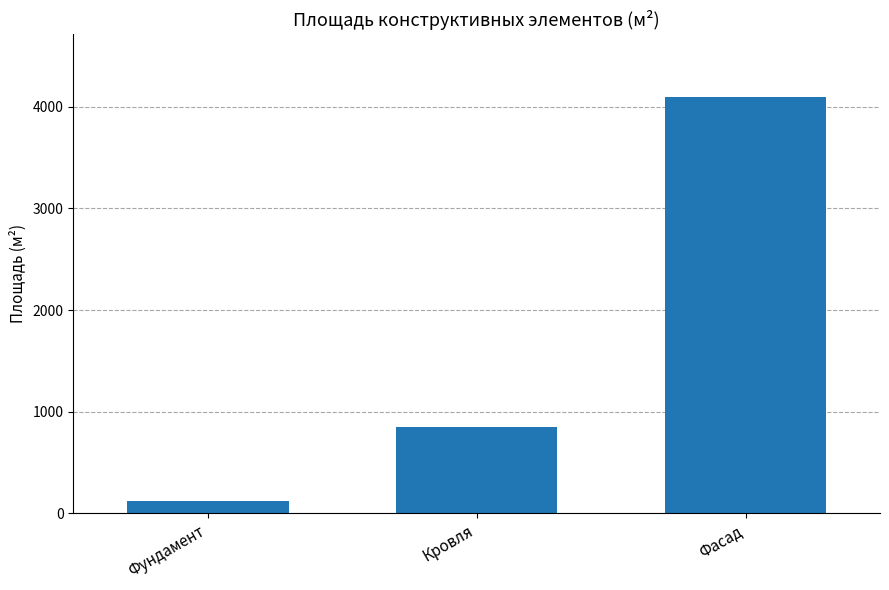

What is the sum of the values at Фасад and Фундамент?

4219.2